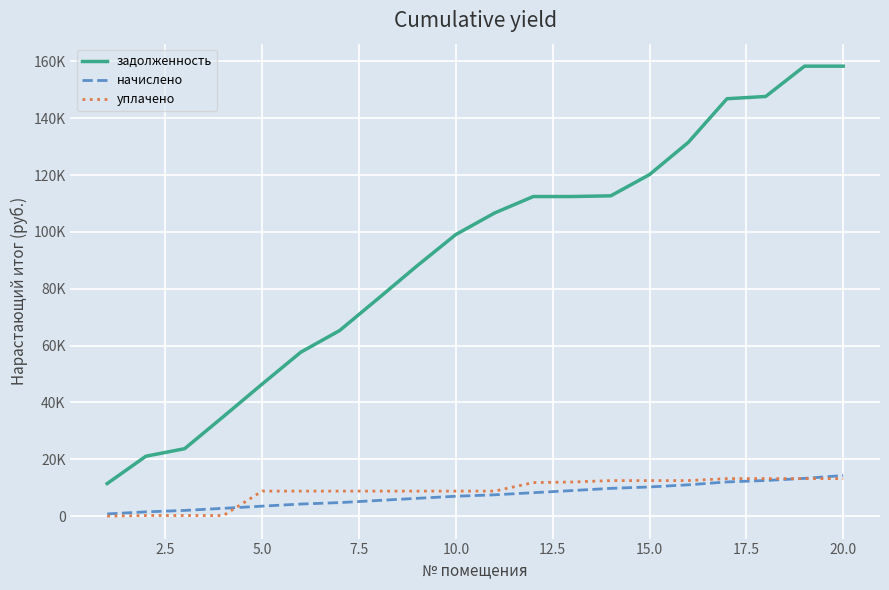

What are all the series names shown in the legend?

задолженность, начислено, уплачено